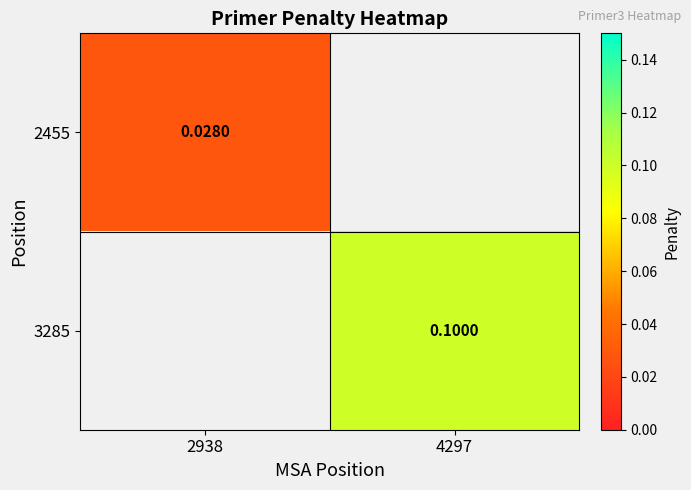

Is the value of 3285 at 4297 greater than the value of 2455 at 4297?

No